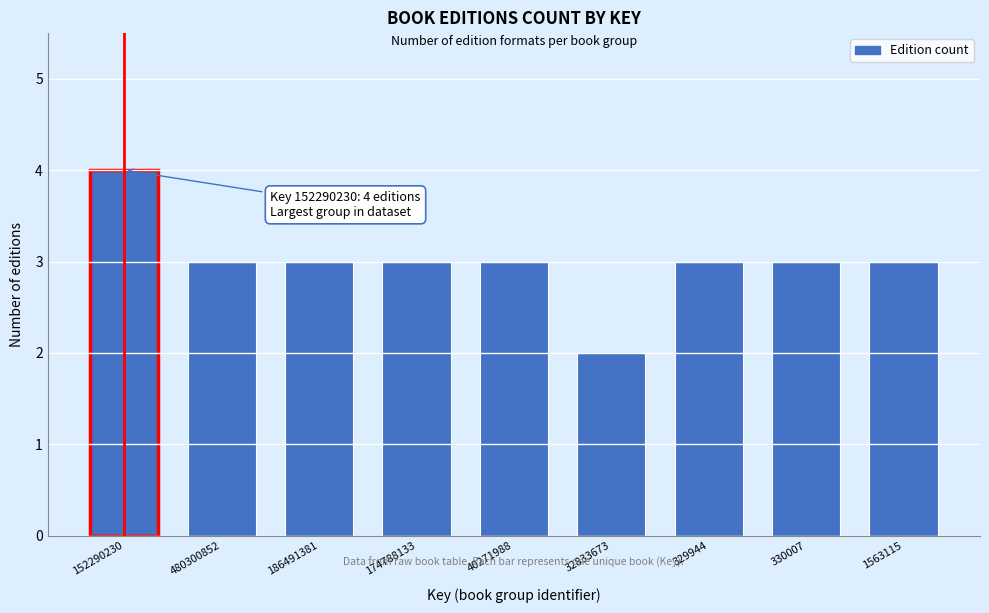

Reading left to right, extract all data points from this chart.

152290230=4	480300852=3	186491381=3	174788133=3	40271988=3	32833673=2	329944=3	330007=3	1563115=3